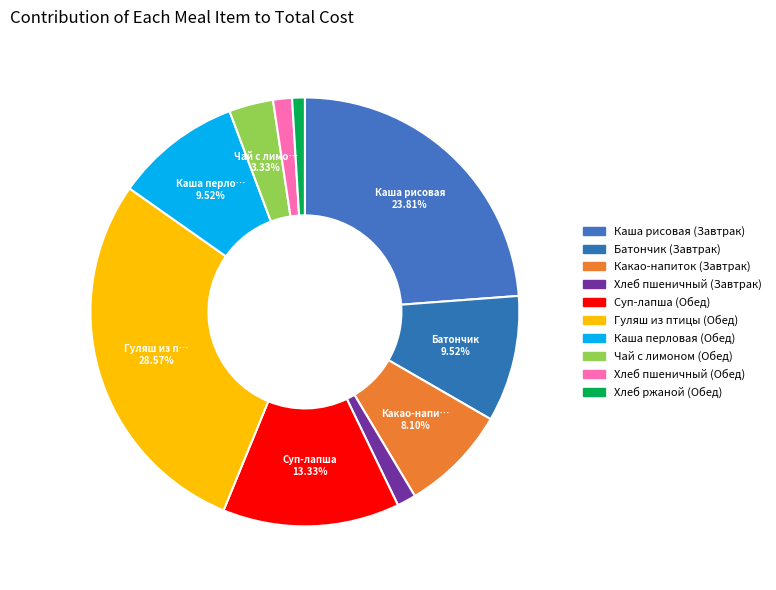

Is the sum of Хлеб ржаной (Обед) and Чай с лимоном (Обед) greater than half?

No